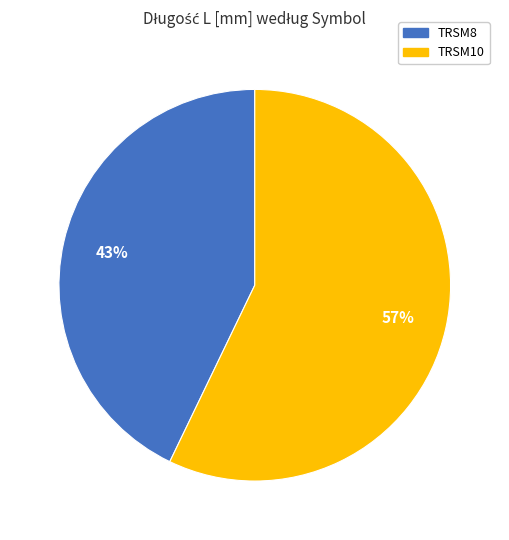

Combined, do TRSM8 and TRSM10 account for over 50%?

Yes